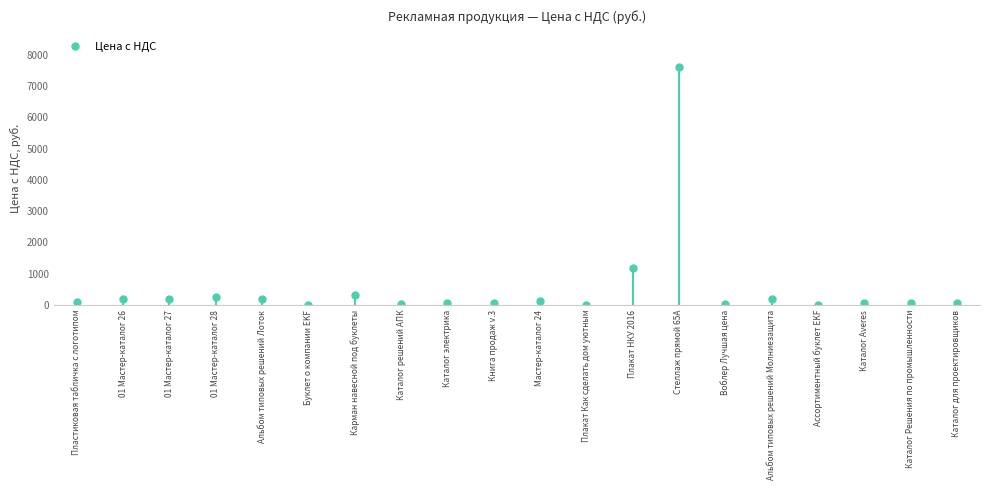

At which category does the data reach its first local peak?

01 Мастер-каталог 28